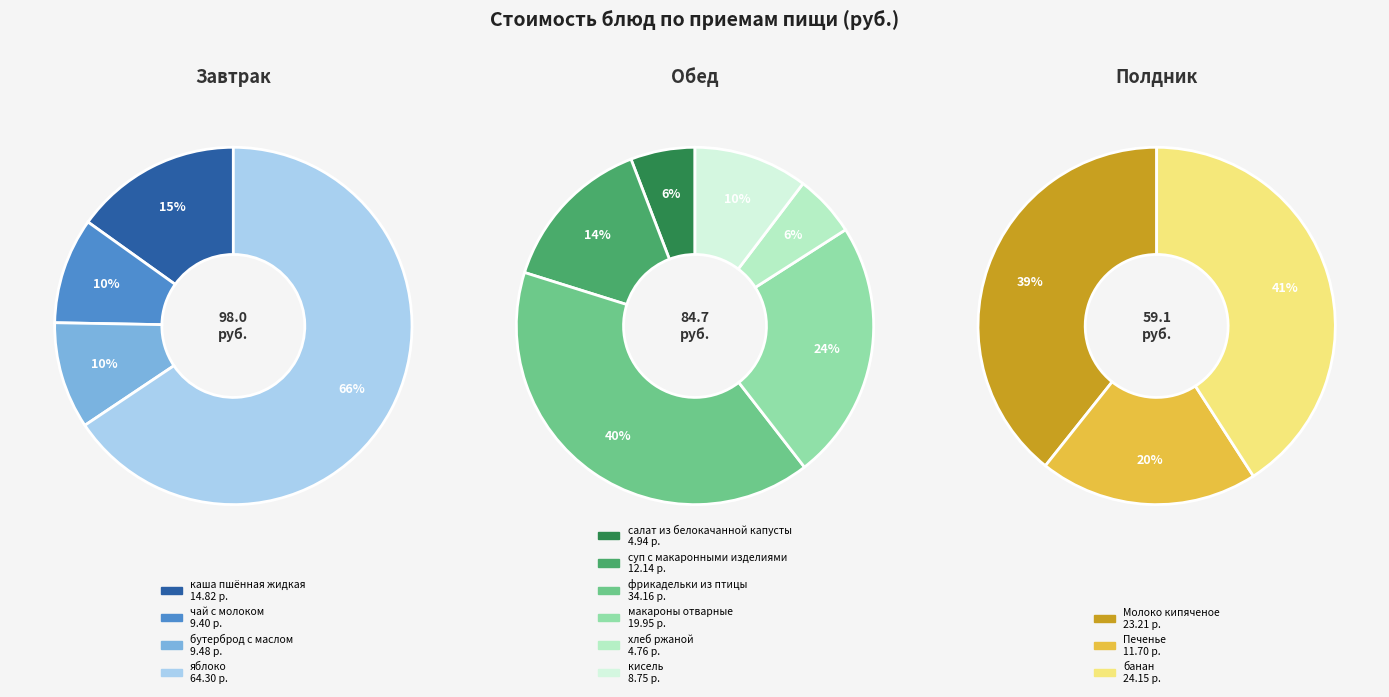

Between хлеб ржаной and Печенье, which is larger?

Печенье